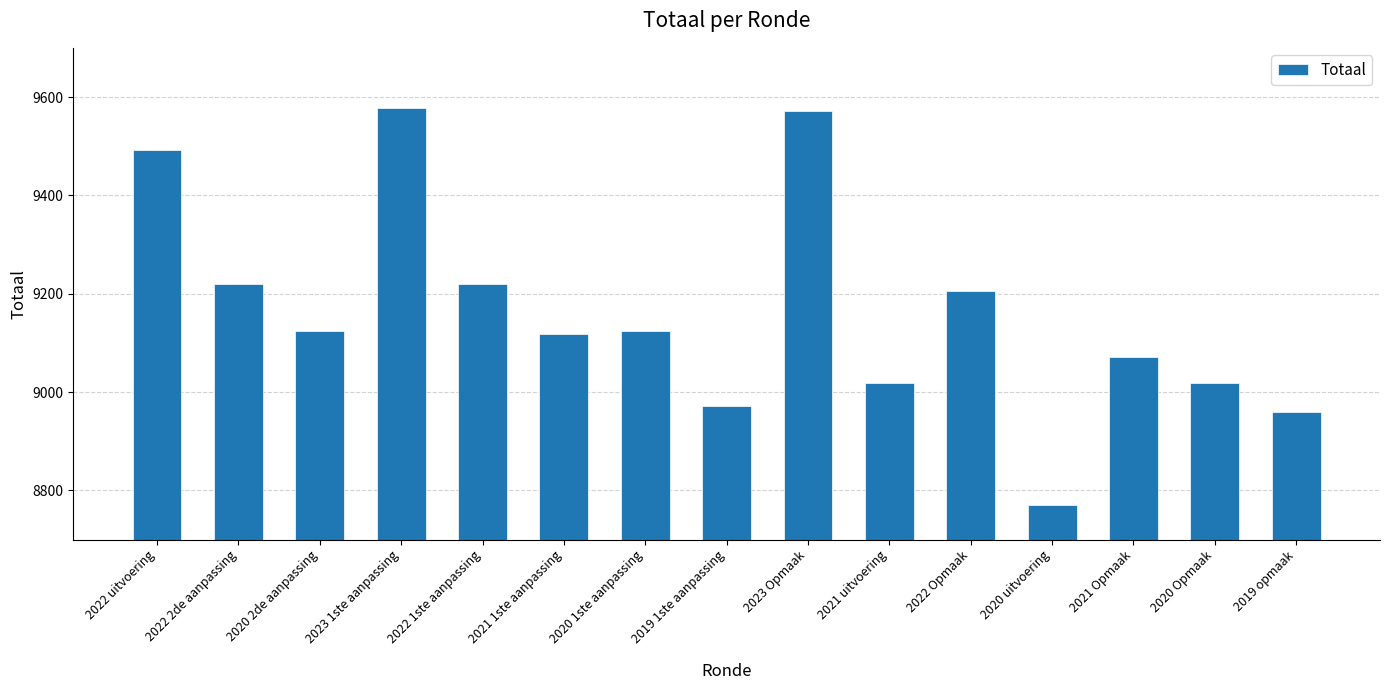

True or false: the data shows 4523 at 2020 2de aanpassing.

False